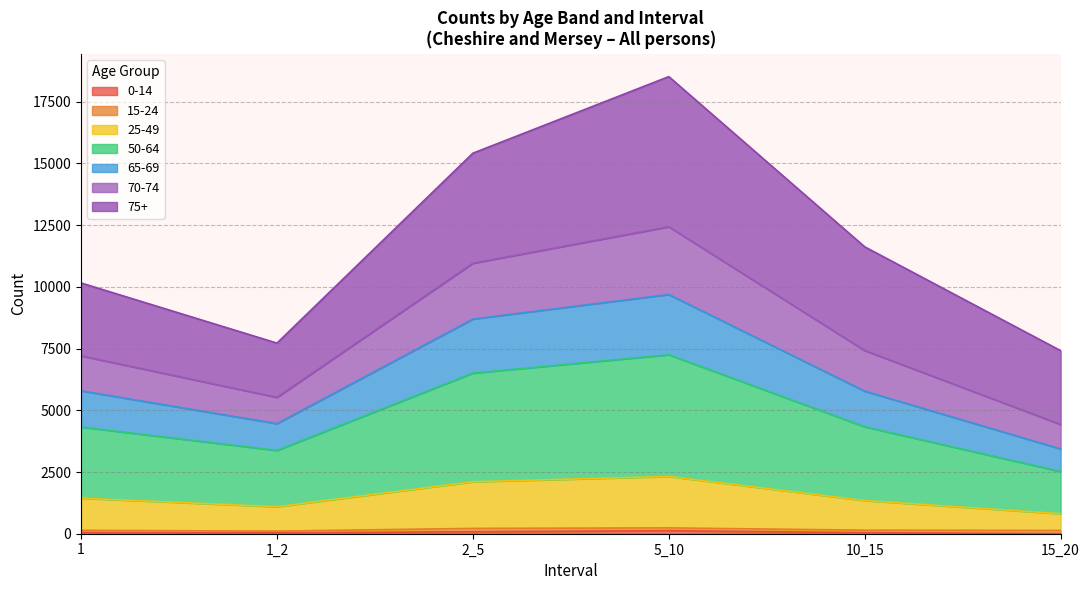

How many interior local peaks does the 50-64 series have?

1